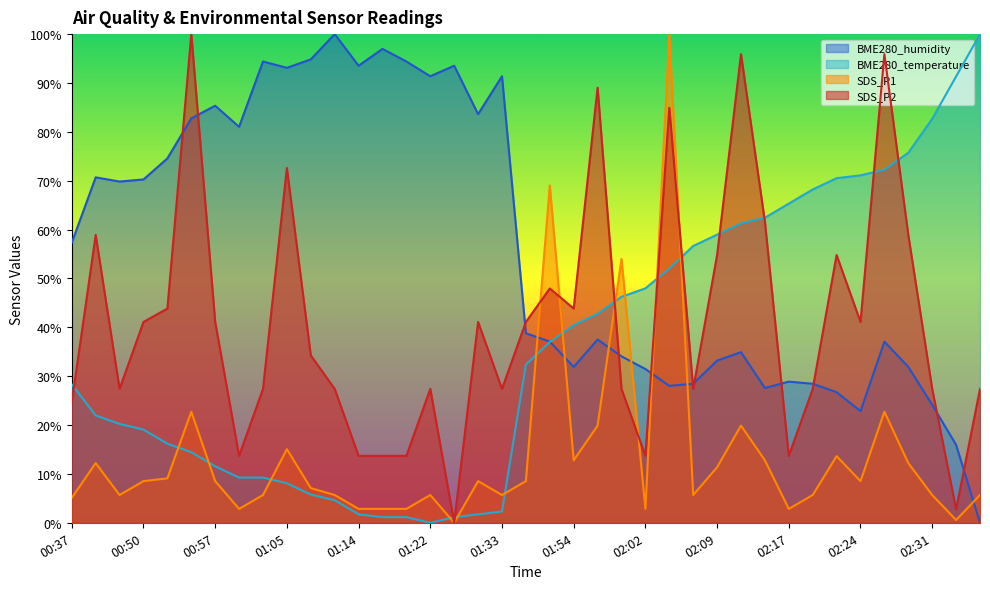

How many times do BME280_temperature and SDS_P1 cross each other?

12